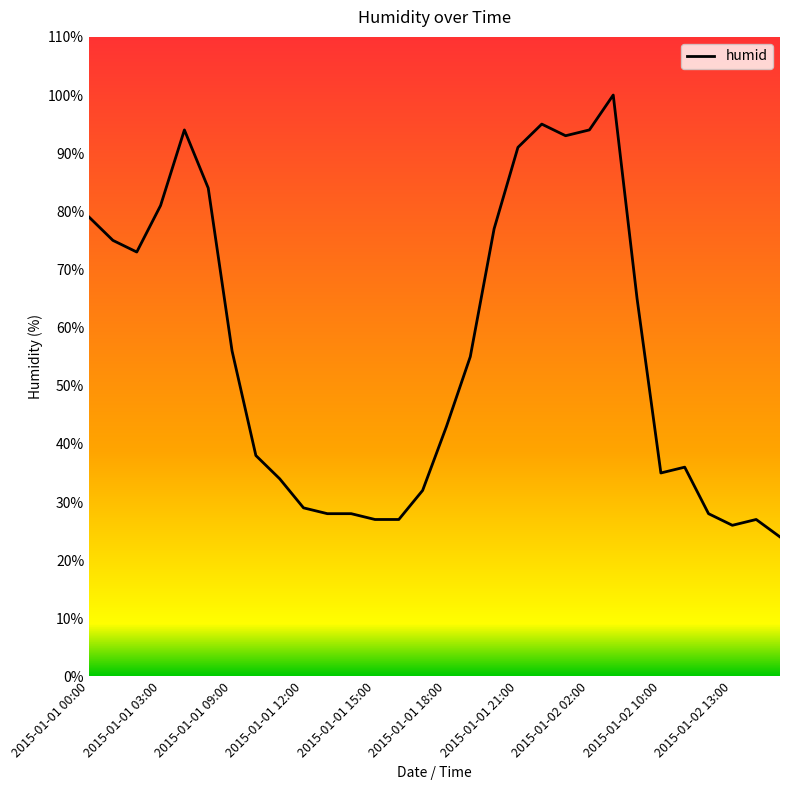

What is the smallest value displayed?

24